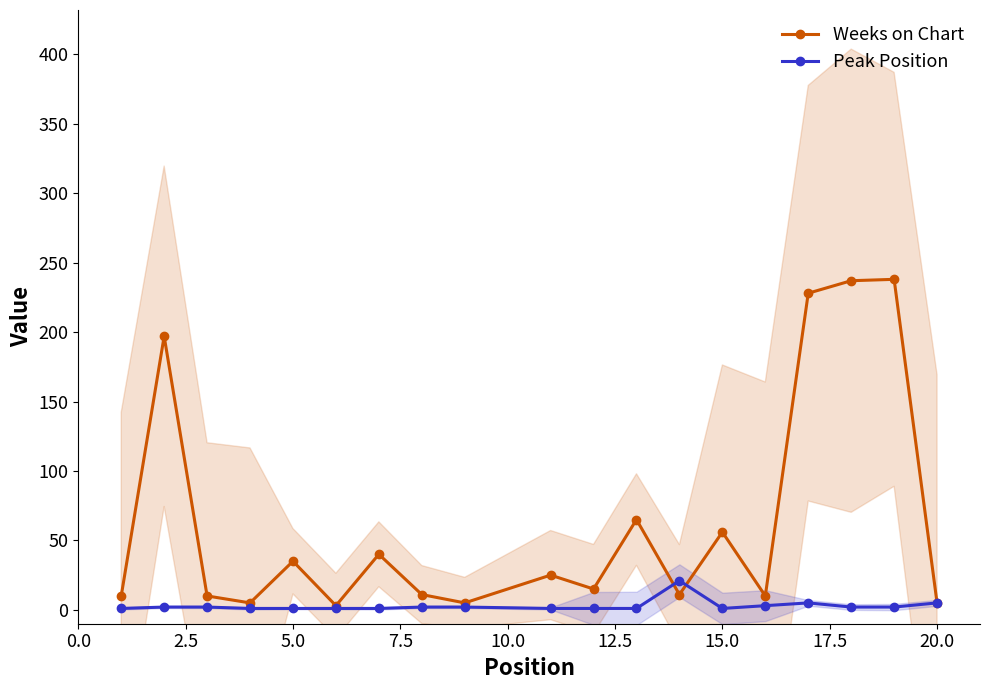

How many interior local peaks does the Weeks on Chart series have?

7